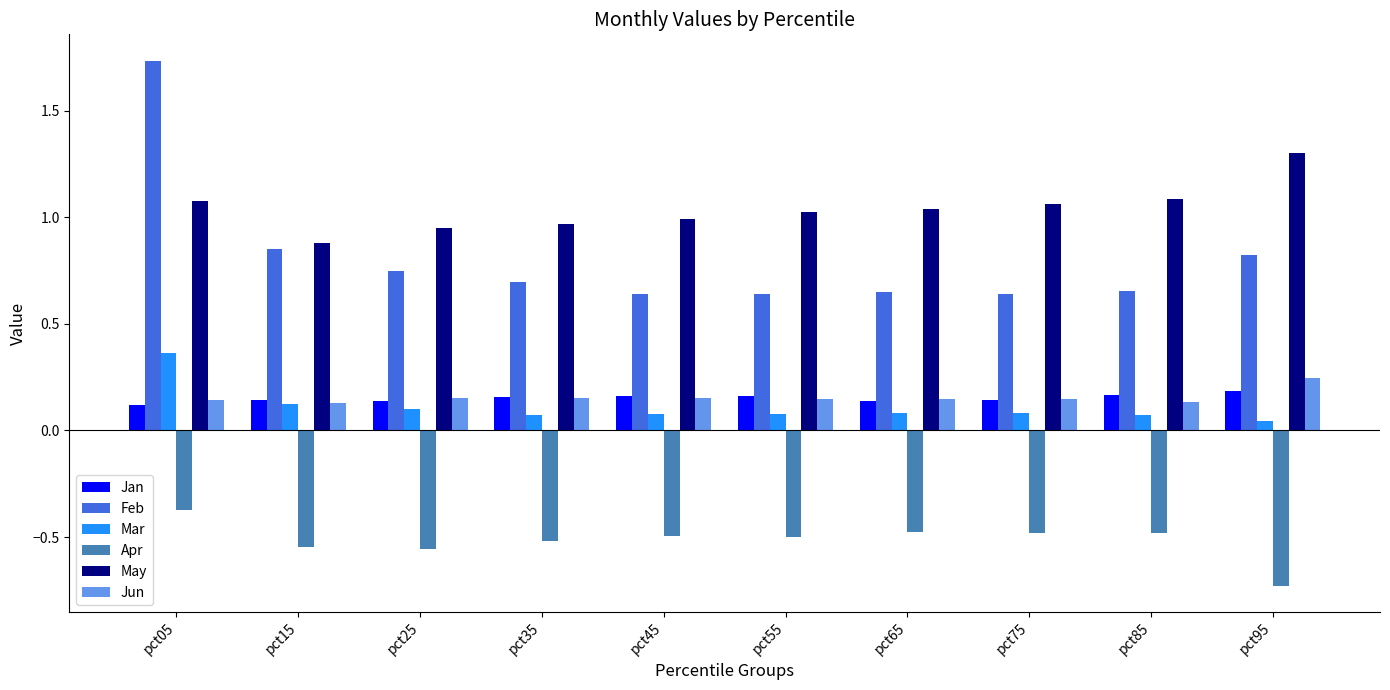

Does the chart contain any negative values?

Yes